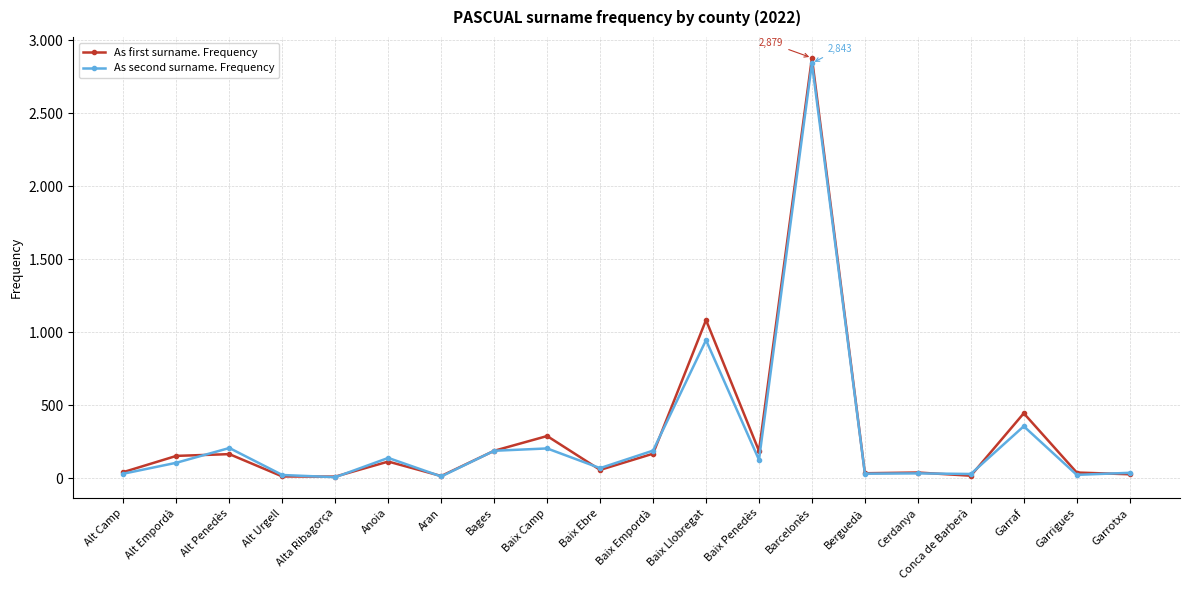

What is the difference between the second highest and second lowest values in the As first surname. Frequency series?

1072